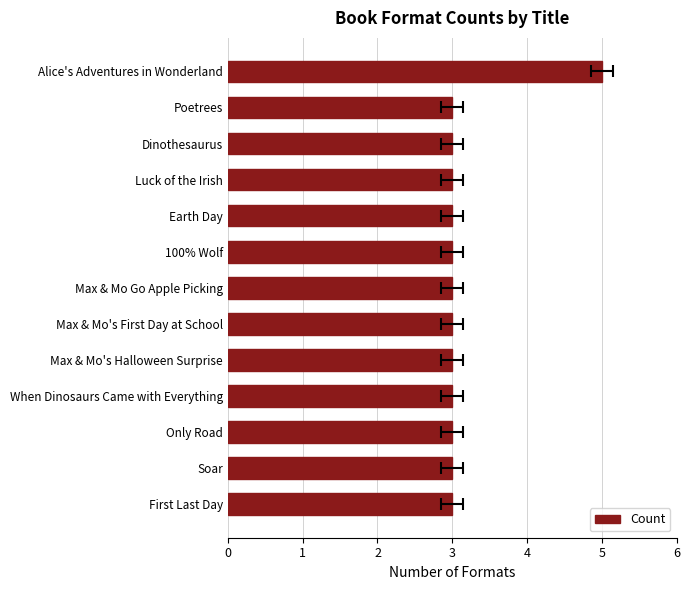

Rank the categories by value from highest to lowest.

Alice's Adventures in Wonderland, Poetrees, Dinothesaurus, Luck of the Irish, Earth Day, 100% Wolf, Max & Mo Go Apple Picking, Max & Mo's First Day at School, Max & Mo's Halloween Surprise, When Dinosaurs Came with Everything, Only Road, Soar, First Last Day